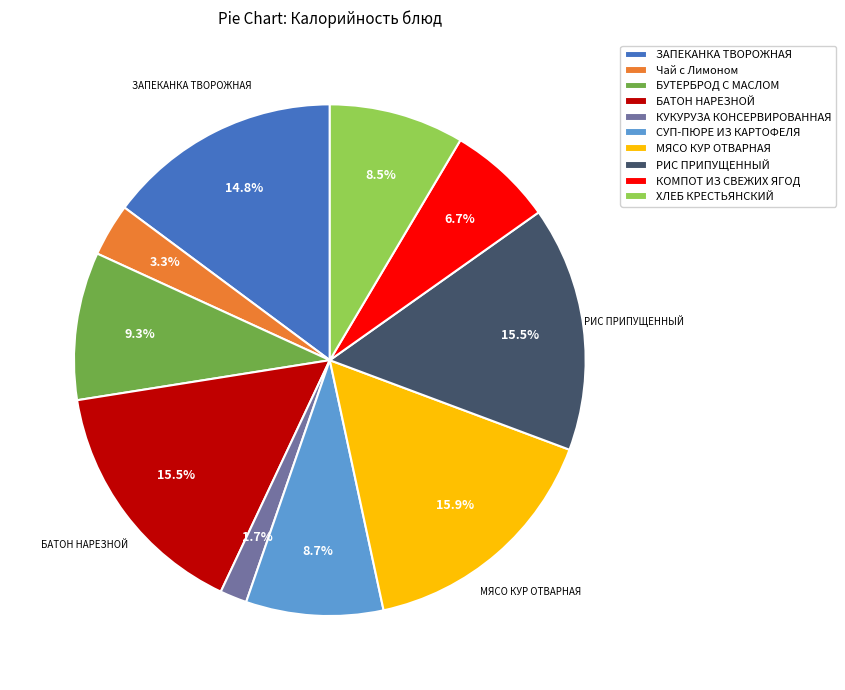

To the nearest percent, what portion does СУП-ПЮРЕ ИЗ КАРТОФЕЛЯ represent?

9%